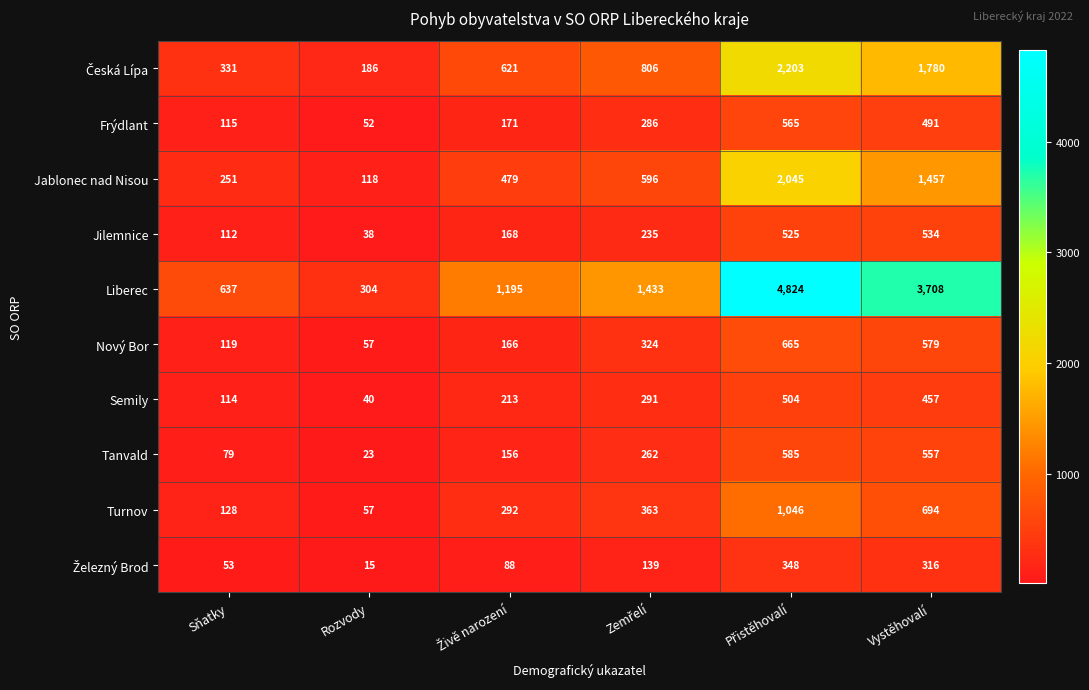

Which series has the largest total across all categories?

Liberec